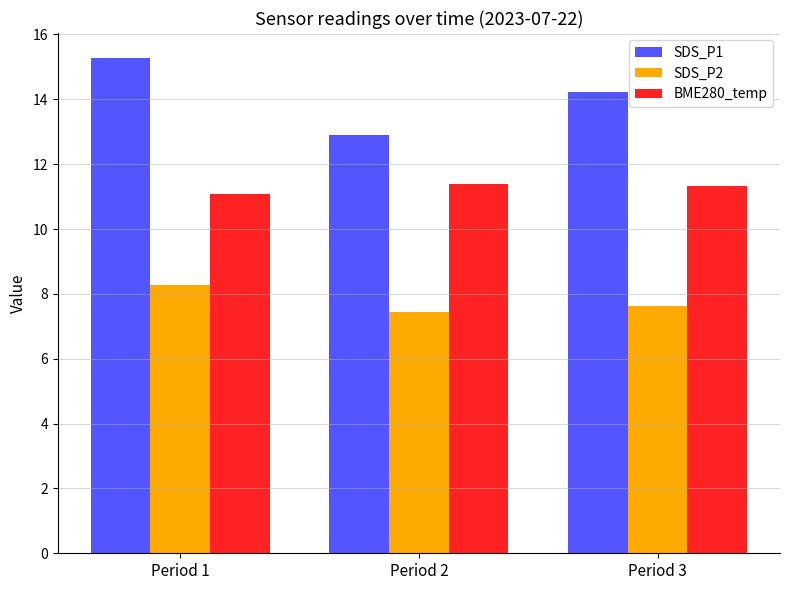

Does the chart contain any negative values?

No